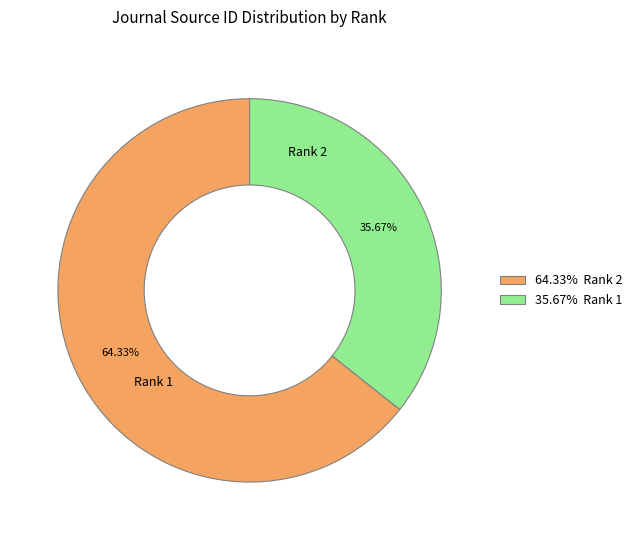

Count the number of slices in the pie.

2